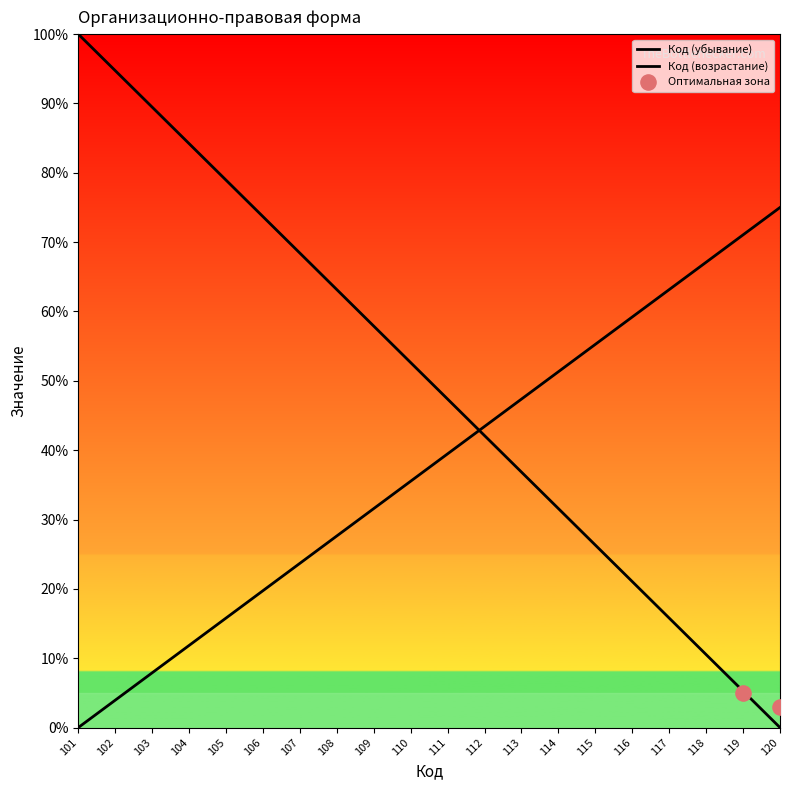

What is the ratio of the value at 107 to the value at 108?

1.1